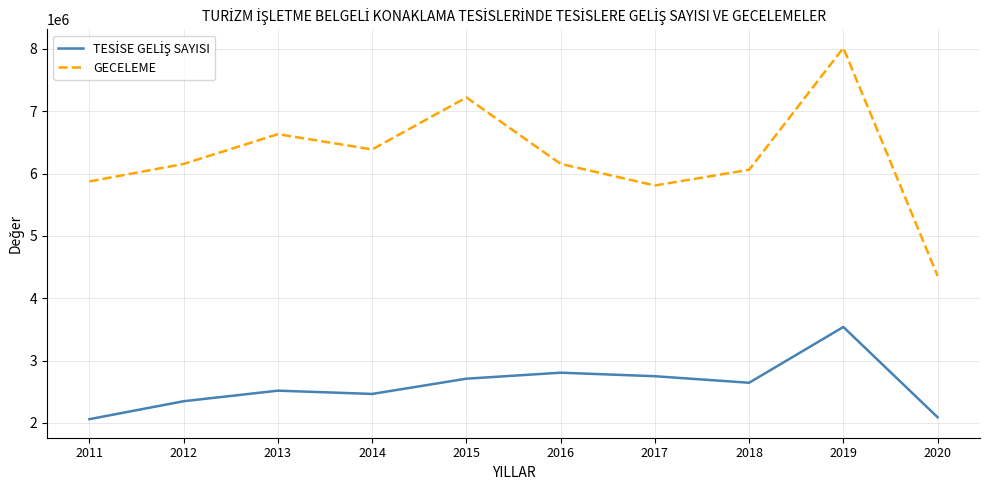

Which series has the widest spread of values?

GECELEME